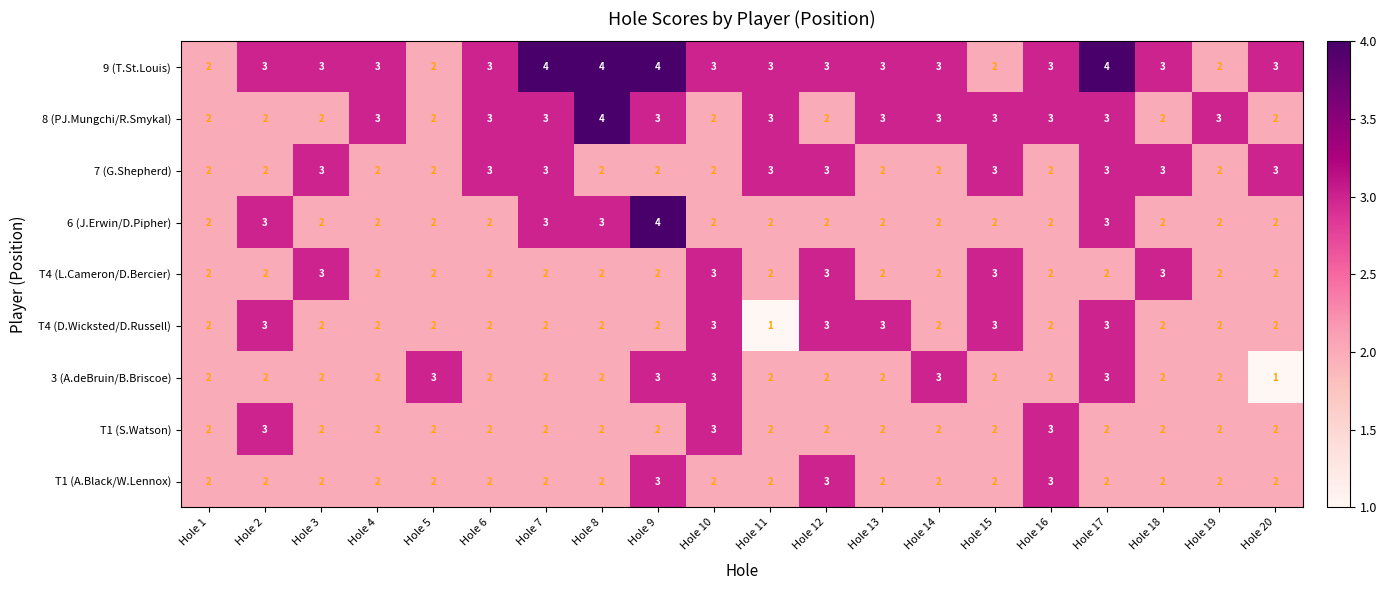

What is the sum of all T4 (L.Cameron/D.Bercier) values?

45